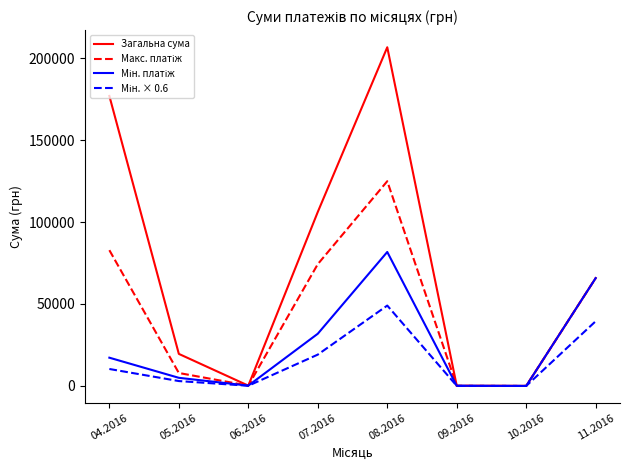

Which series has the largest total across all categories?

Загальна сума